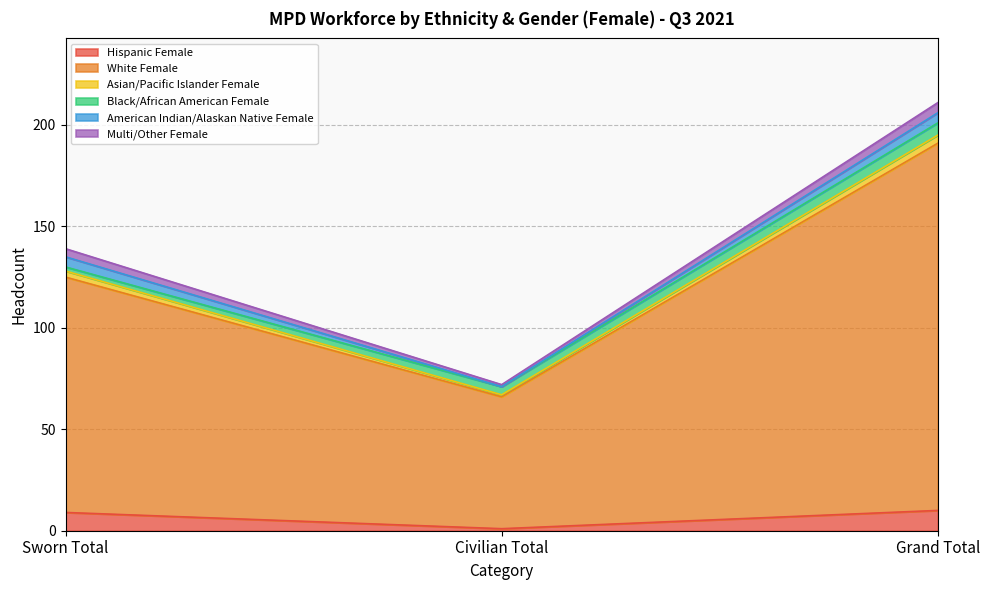

Which series has the widest spread of values?

White Female